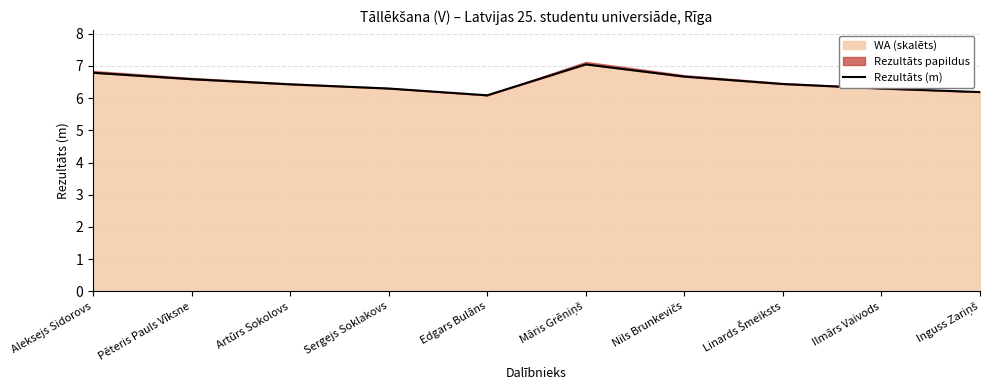

Is it true that the value at Nils Brunkevičs is 6.7?

True